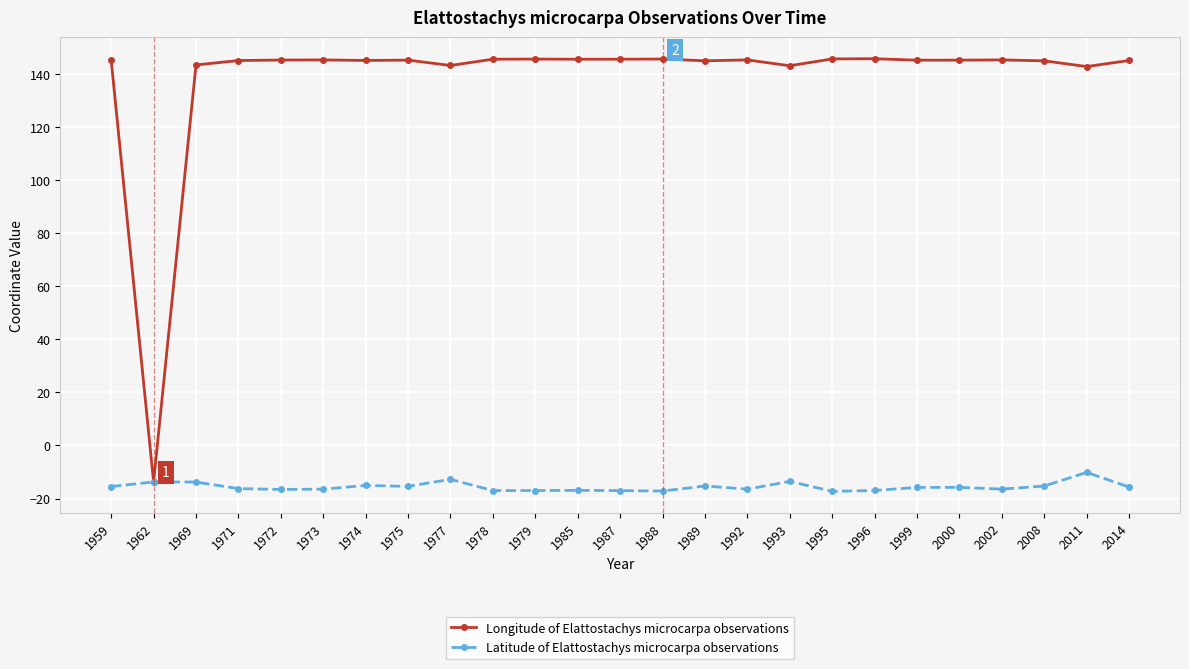

Rank the series at 1972 from highest to lowest value.

Longitude of Elattostachys microcarpa observations, Latitude of Elattostachys microcarpa observations